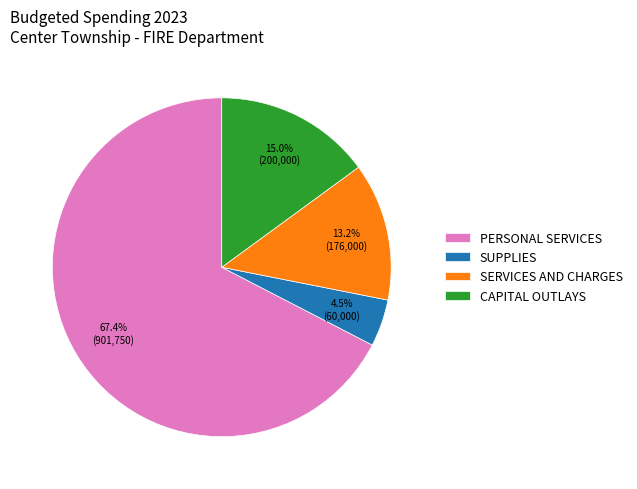

Does PERSONAL SERVICES account for over 50% of the chart?

Yes